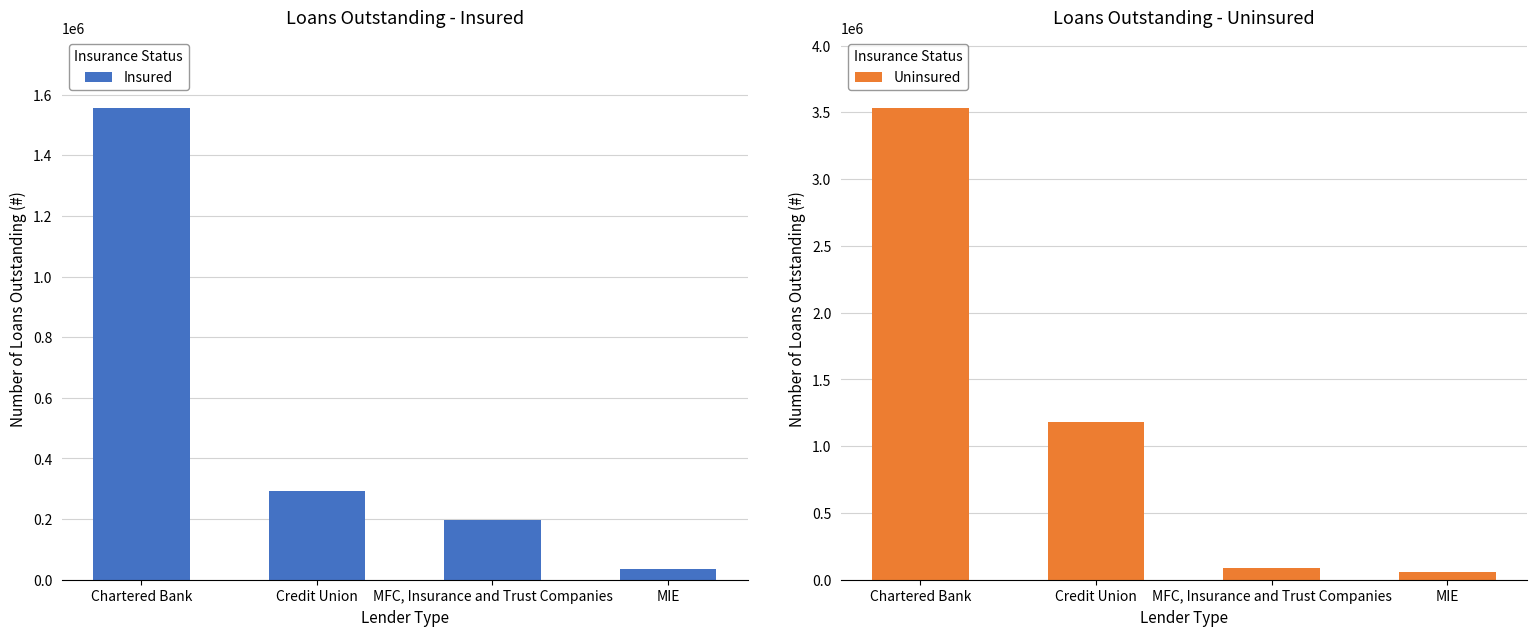

What is the label of the 3rd bar from the right?

Credit Union